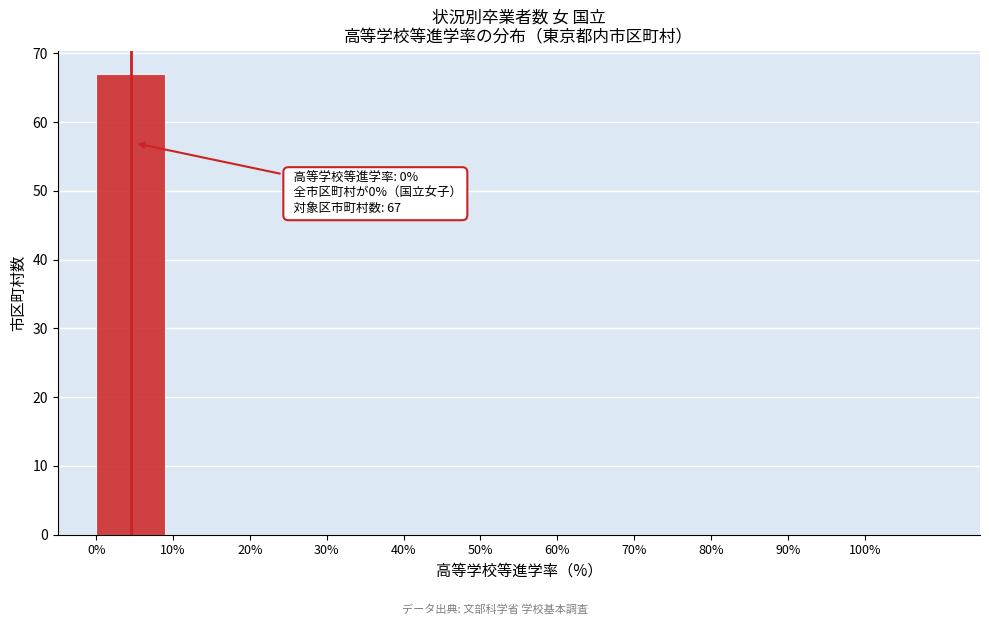

Over which range of the x-axis is the bar tallest?

0 to 10